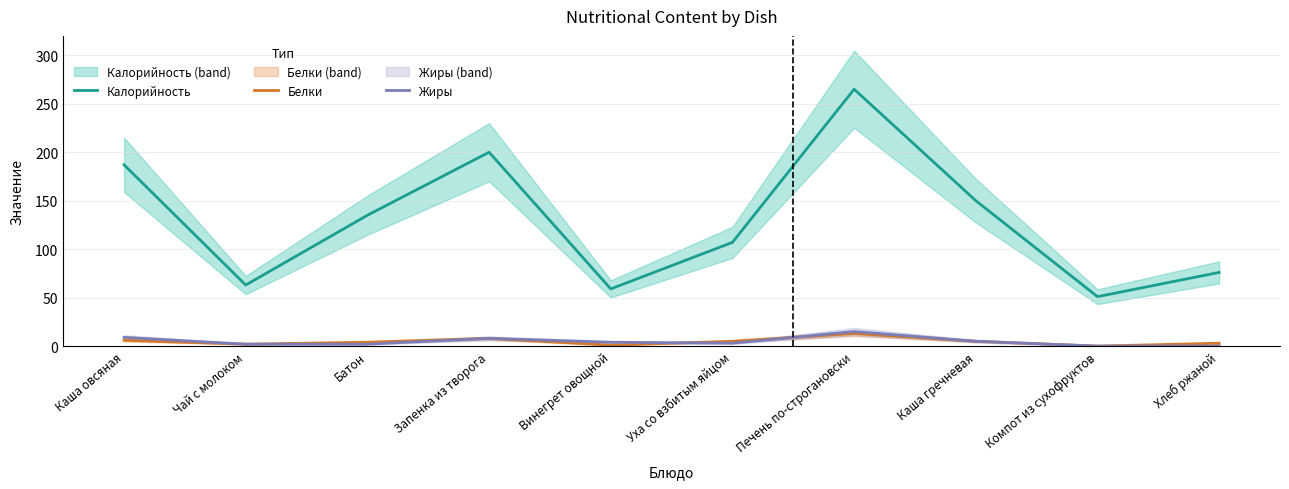

Is this an area chart (filled region under the line)?

No